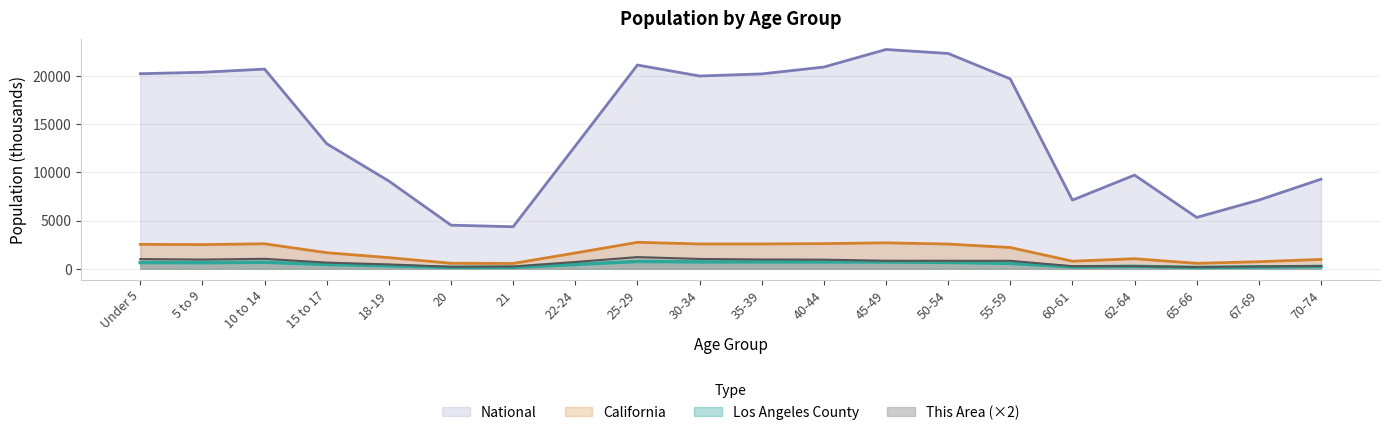

How many lines are shown in the chart?

4